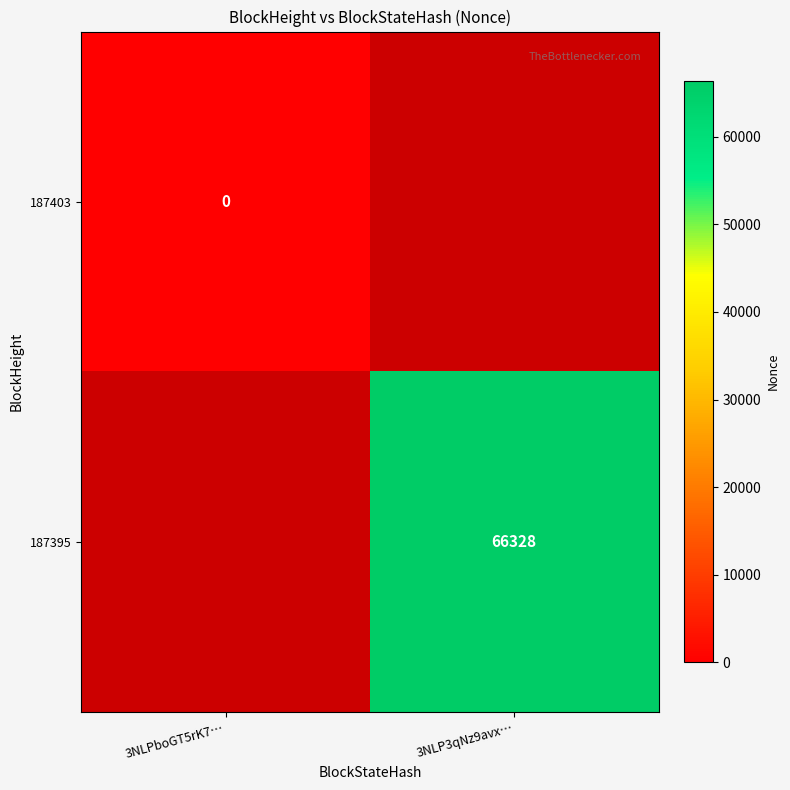

True or false: 187395 has a value of 16469 at 3NLP3qNz9avx….

False